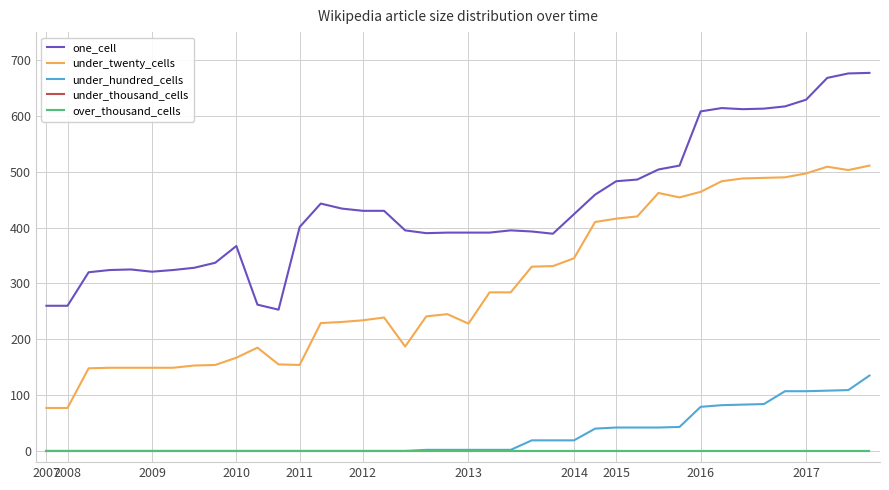

Is this an area chart (filled region under the line)?

No